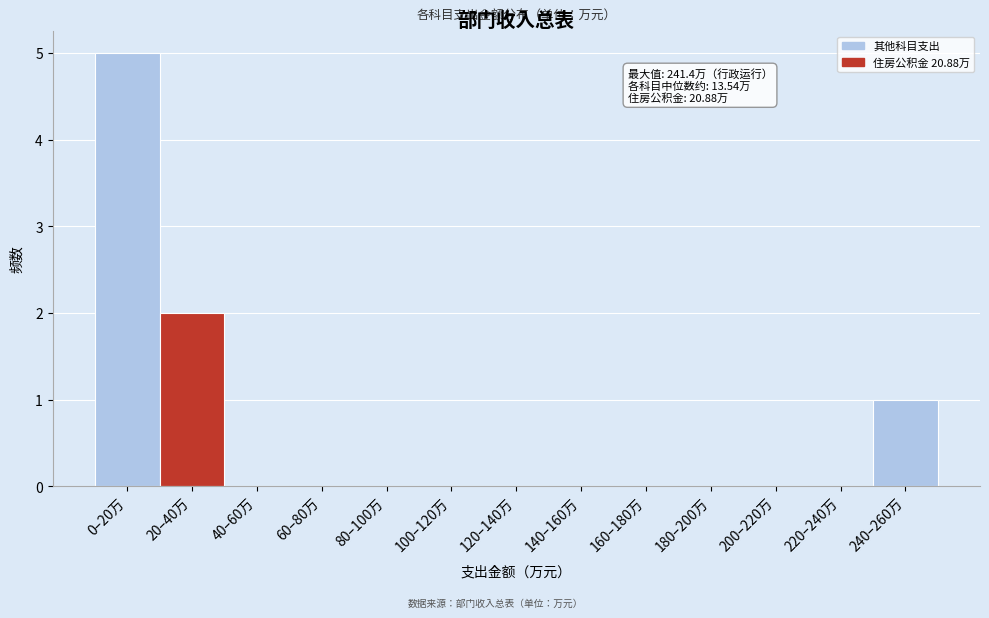

Reading right to left, list all the values displayed in this chart.

240–260万=1	220–240万=0	200–220万=0	180–200万=0	160–180万=0	140–160万=0	120–140万=0	100–120万=0	80–100万=0	60–80万=0	40–60万=0	20–40万=2	0–20万=5